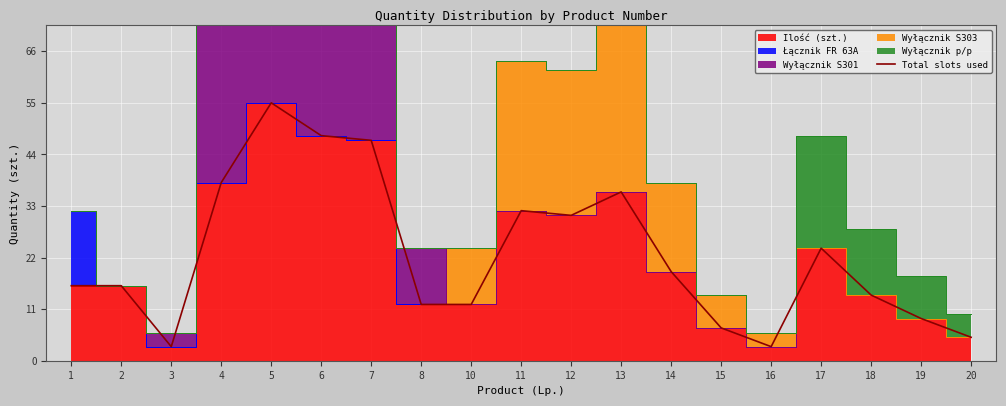

How many points are lower than both their immediate neighbors (excluding endpoints)?

3